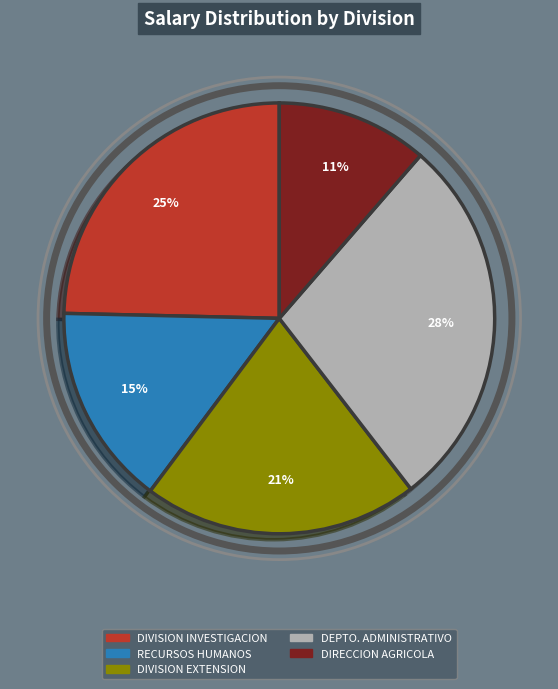

To the nearest percent, what is the average slice percentage?

20%